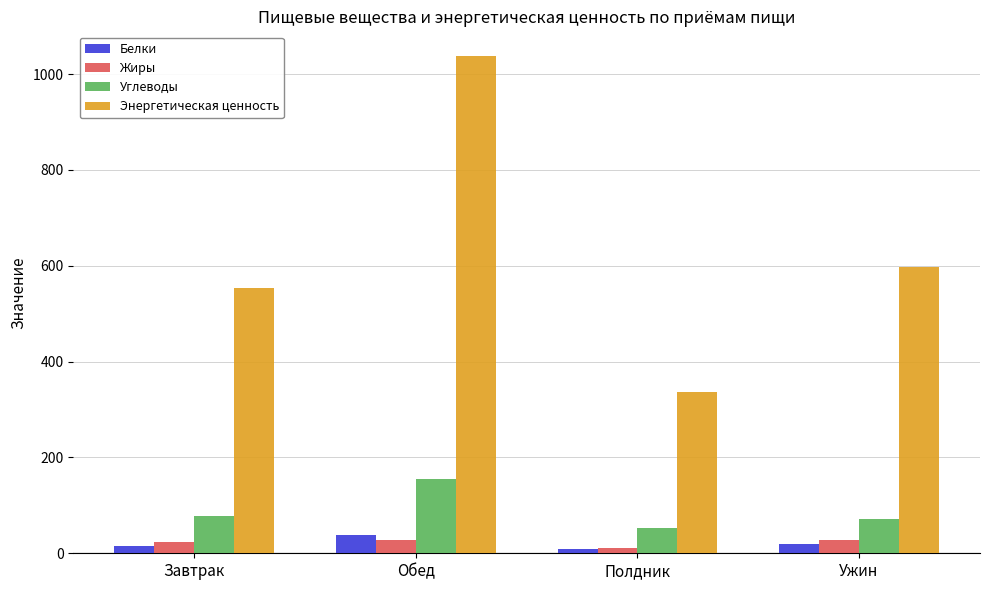

Which series has the largest range (max minus min)?

Энергетическая ценность